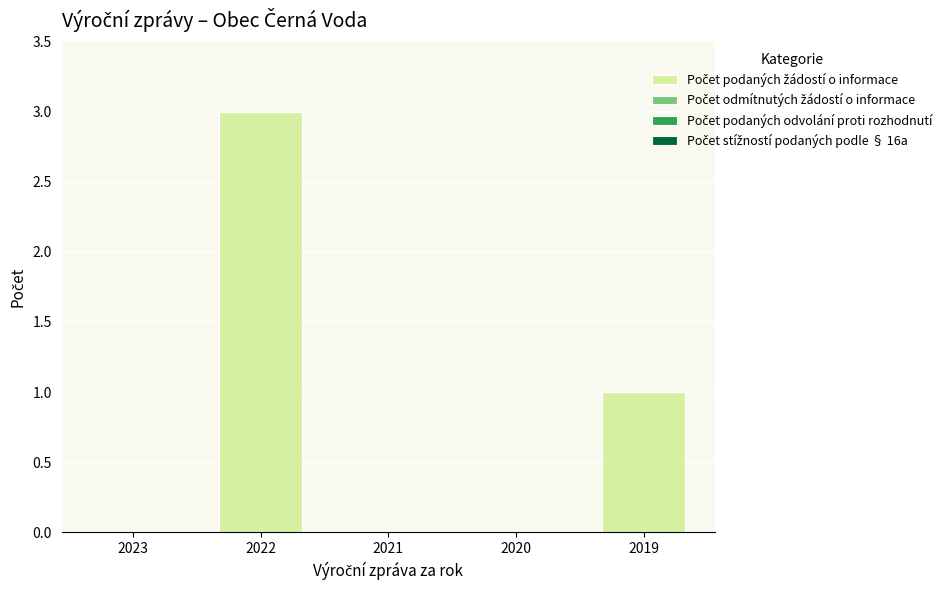

Reading right to left, extract all data points from this chart.

2019=1	2020=0	2021=0	2022=3	2023=0